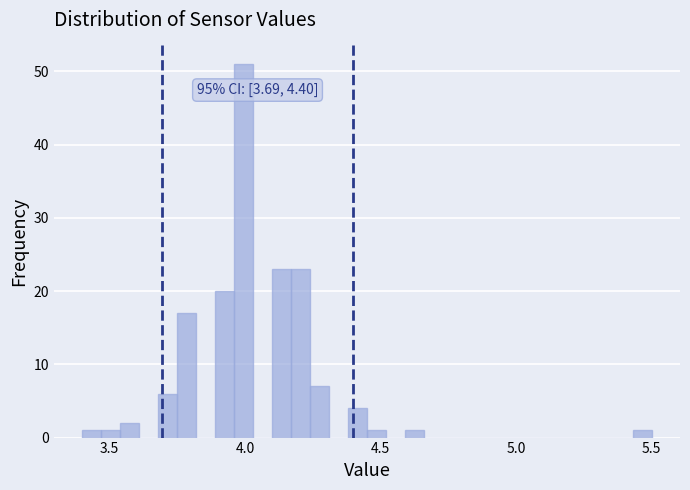

Read against the x-axis, roughly where is the centre of the tallest bar?

4.00